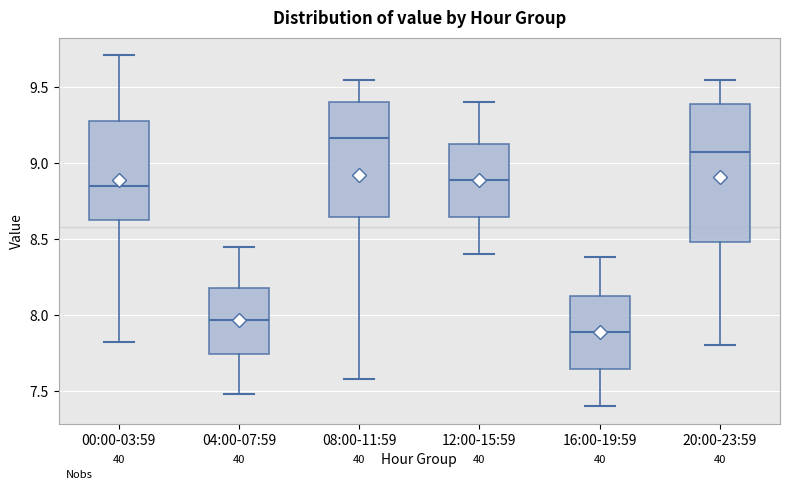

Reading left to right, transcribe this box plot: for each box, give where its median line is, the range the box spans, and where its two whiskers end, as read against the y-axis. The values are not printed on the chart, so give them approximately, as read against the axis.

00:00-03:59: median 8.85, box 8.60 to 9.30, whiskers 7.80 to 9.70
04:00-07:59: median 7.95, box 7.75 to 8.20, whiskers 7.50 to 8.45
08:00-11:59: median 9.15, box 8.65 to 9.40, whiskers 7.60 to 9.55
12:00-15:59: median 8.90, box 8.65 to 9.15, whiskers 8.40 to 9.40
16:00-19:59: median 7.90, box 7.65 to 8.15, whiskers 7.40 to 8.40
20:00-23:59: median 9.10, box 8.50 to 9.40, whiskers 7.80 to 9.55